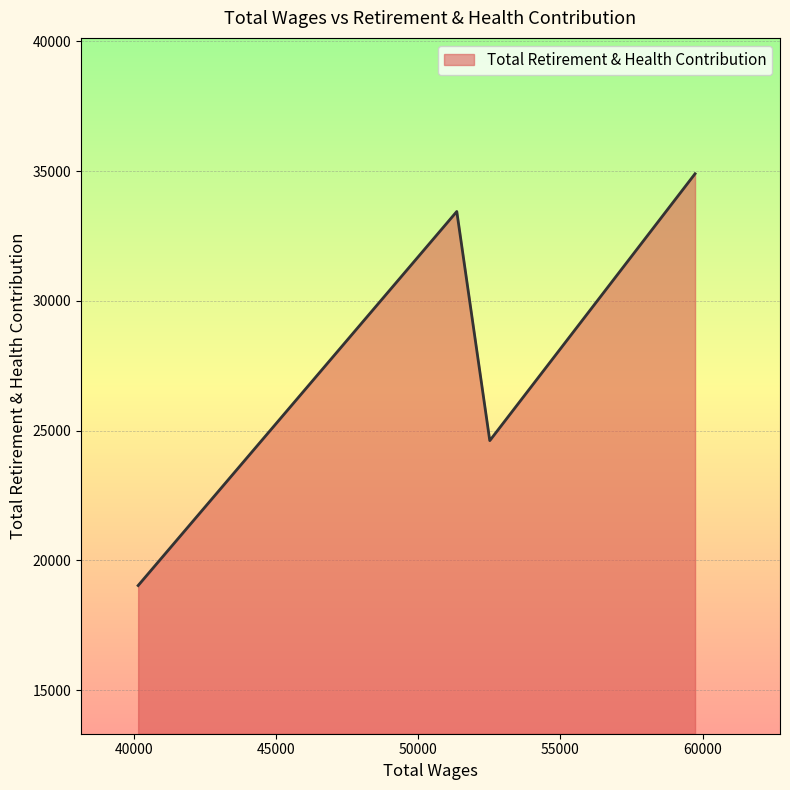

True or false: there are more than 1 points higher than both neighbors.

False